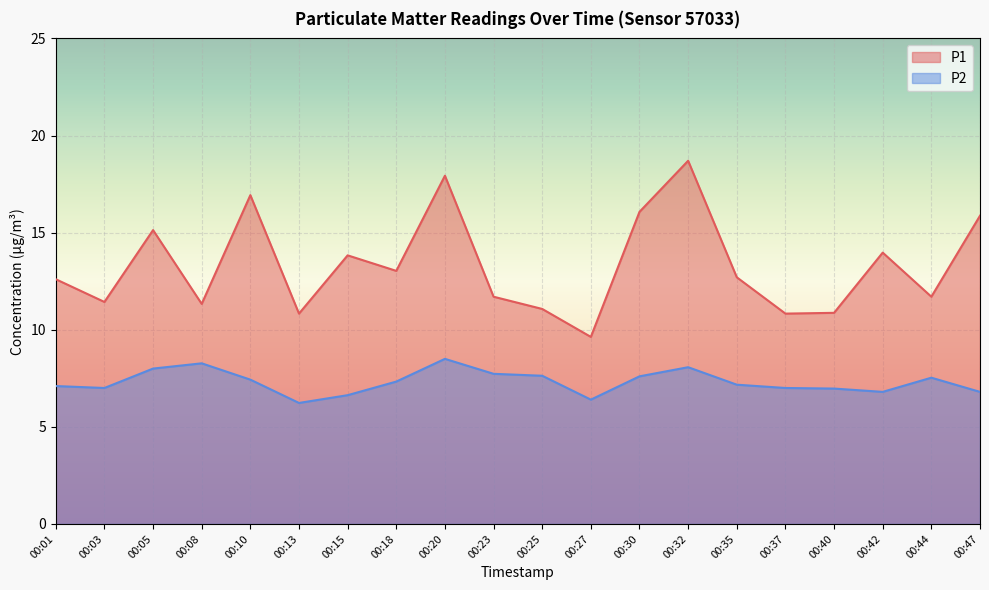

What is the total value across all series at 00:42?

20.8